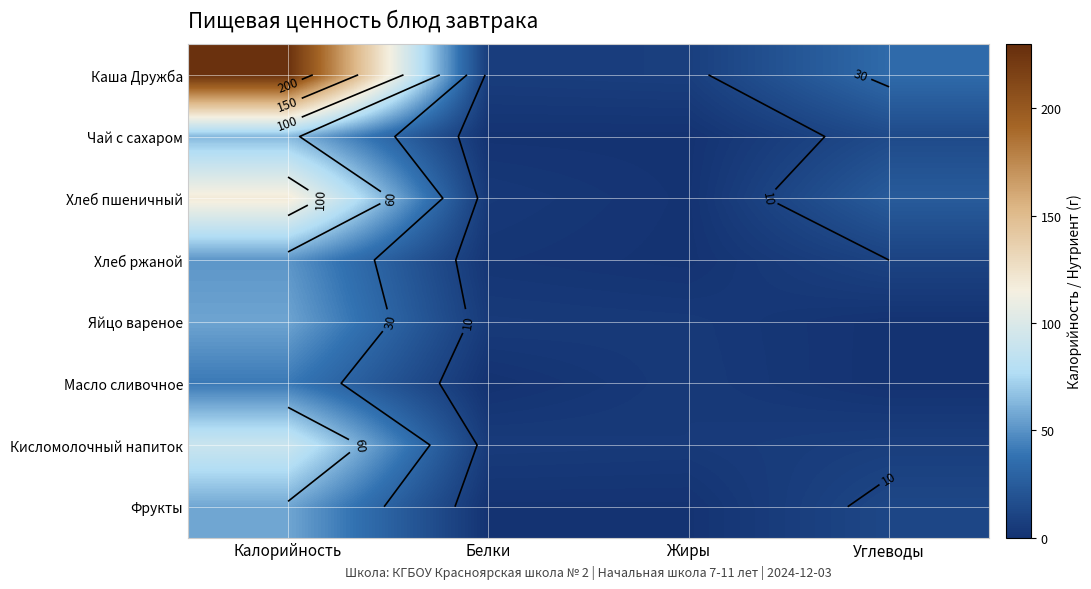

What is the approximate value of Хлеб ржаной at Углеводы?

10.0